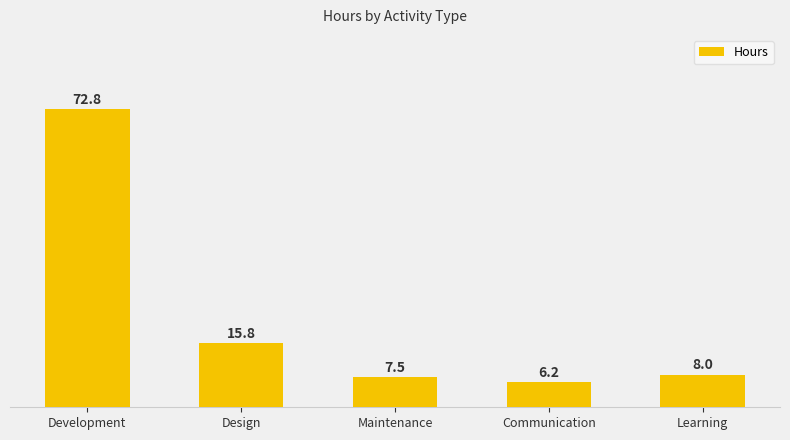

What is the change in value from Development to Communication?

-66.5